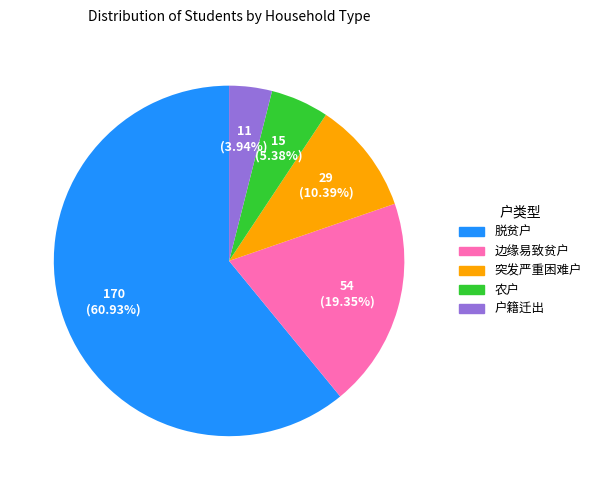

Count the number of slices in the pie.

5